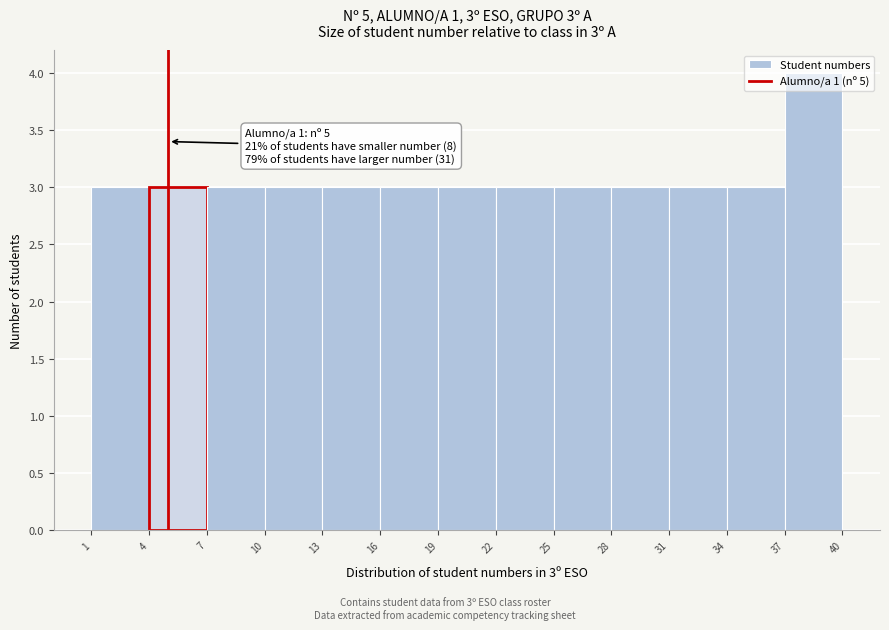

Over which range of the x-axis is the bar tallest?

37 to 40